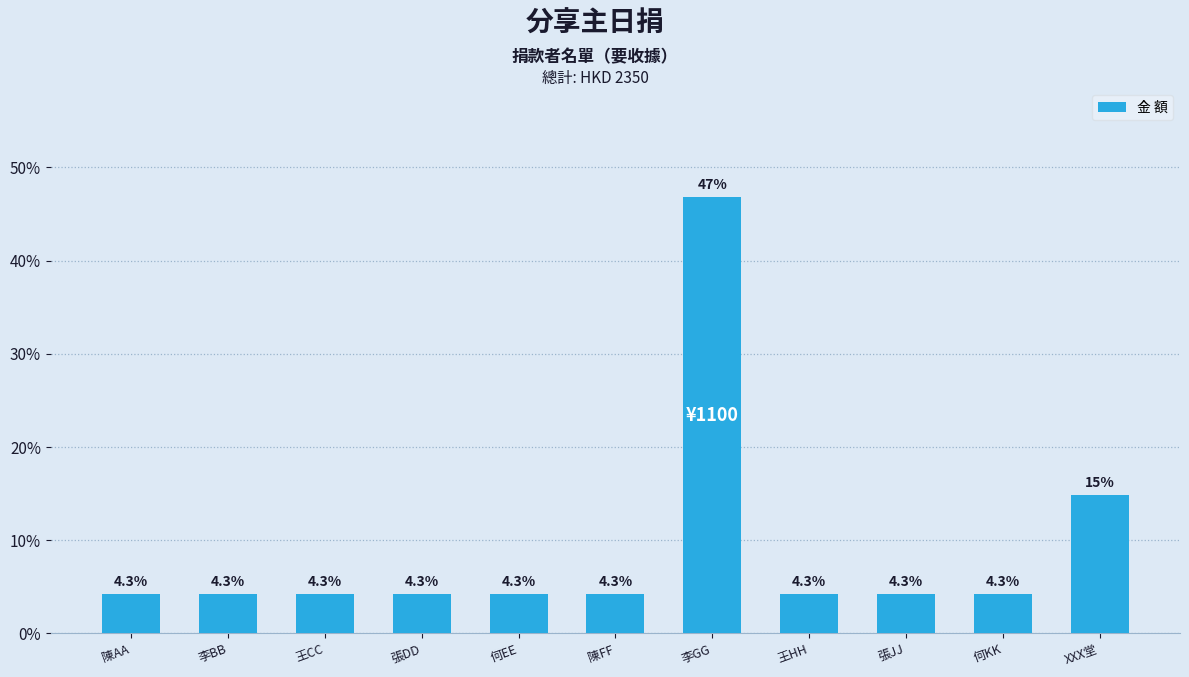

What position from the right is 張DD?

8